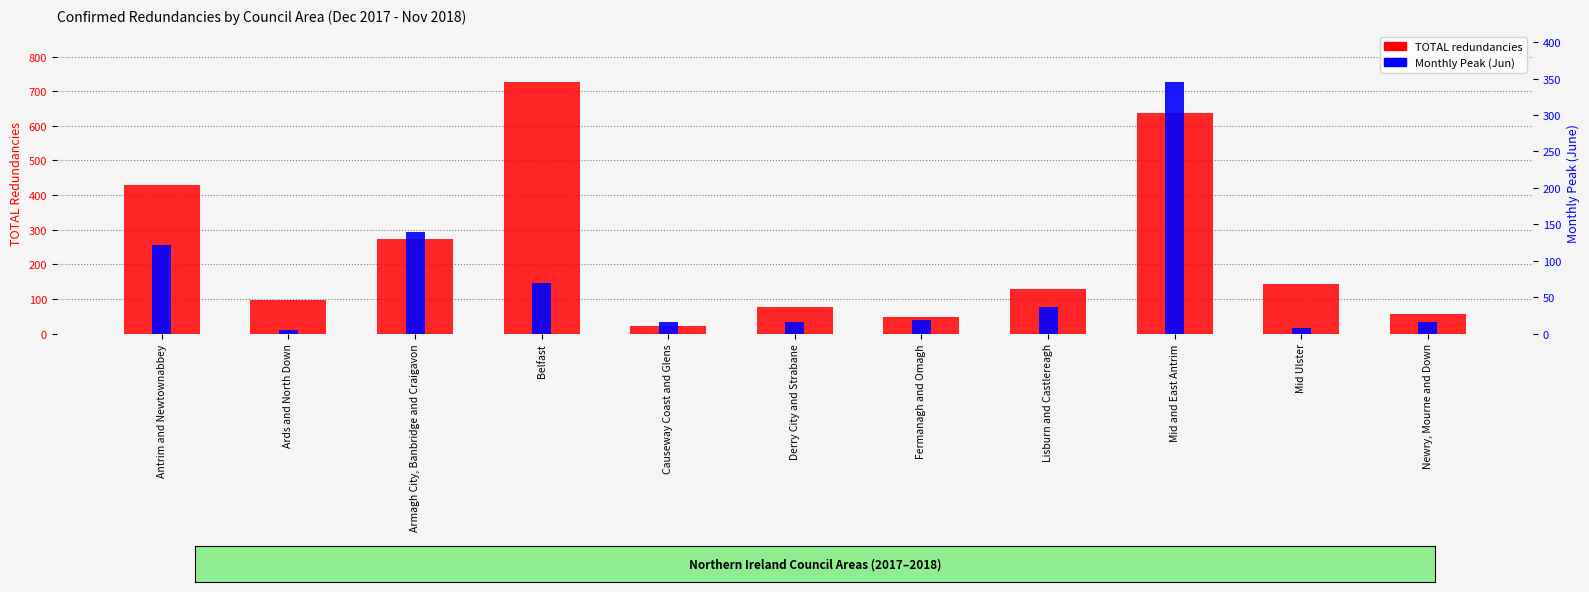

What is the sum of the TOTAL values at Derry City and Strabane and Mid and East Antrim?

716